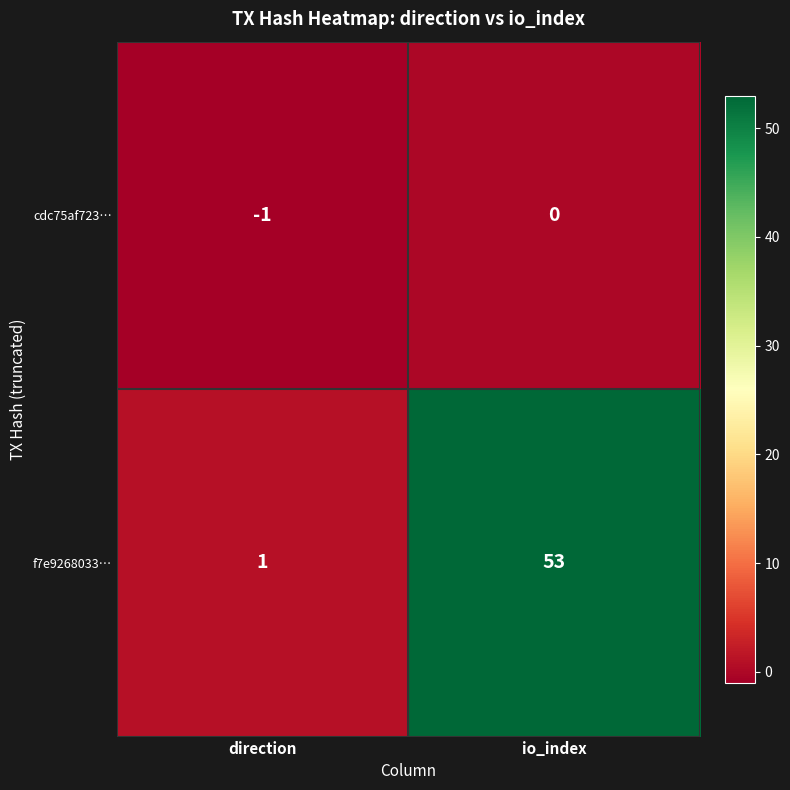

Which series has the largest range (max minus min)?

f7e9268033…